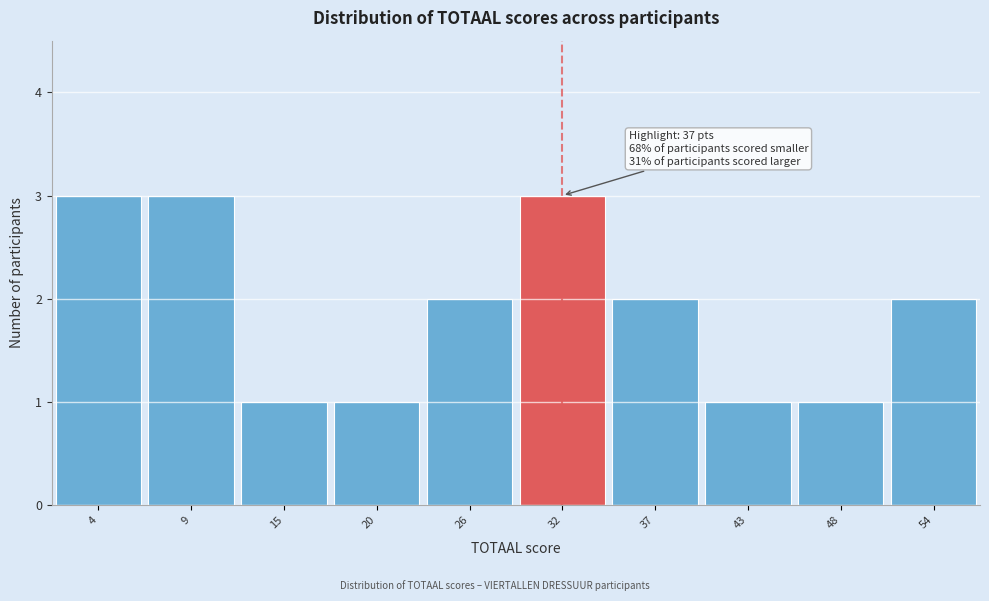

Reading left to right, extract all data points from this chart.

4=3	9=3	15=1	20=1	26=2	32=3	37=2	43=1	48=1	54=2